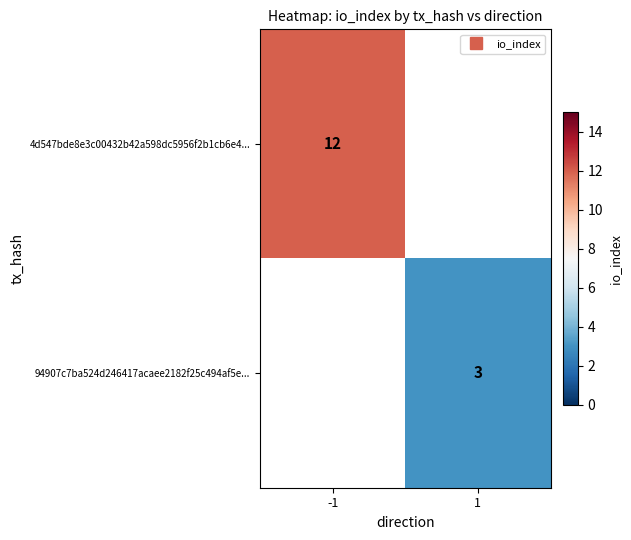

How many data points does each series have?

2